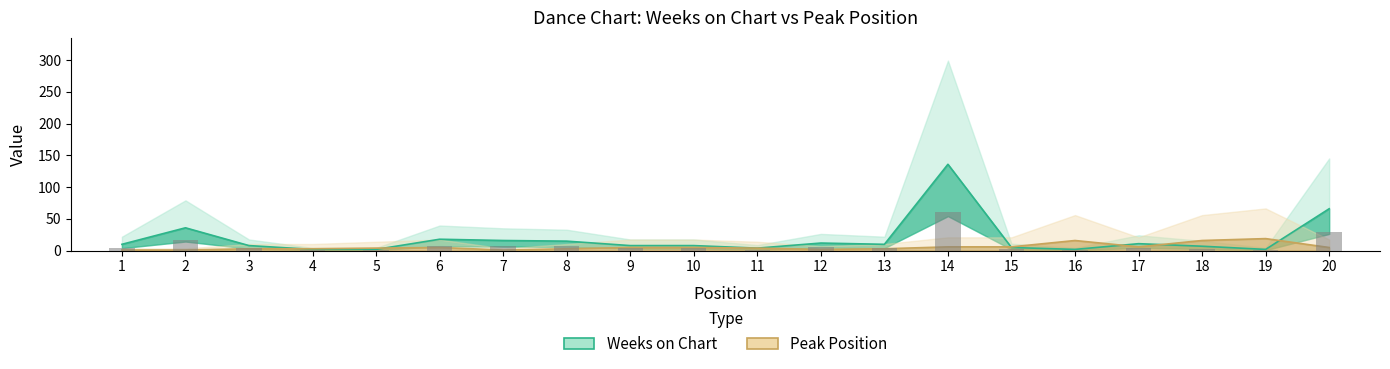

Is the value of Peak Position at 12 greater than the value of Weeks on Chart at 10?

No